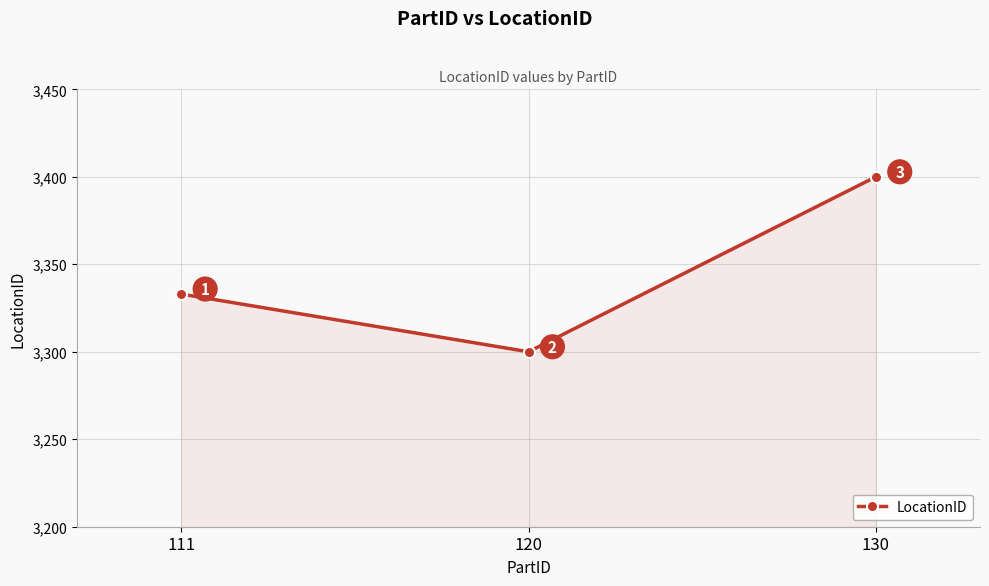

At which category does the chart reach its minimum across all series?

120